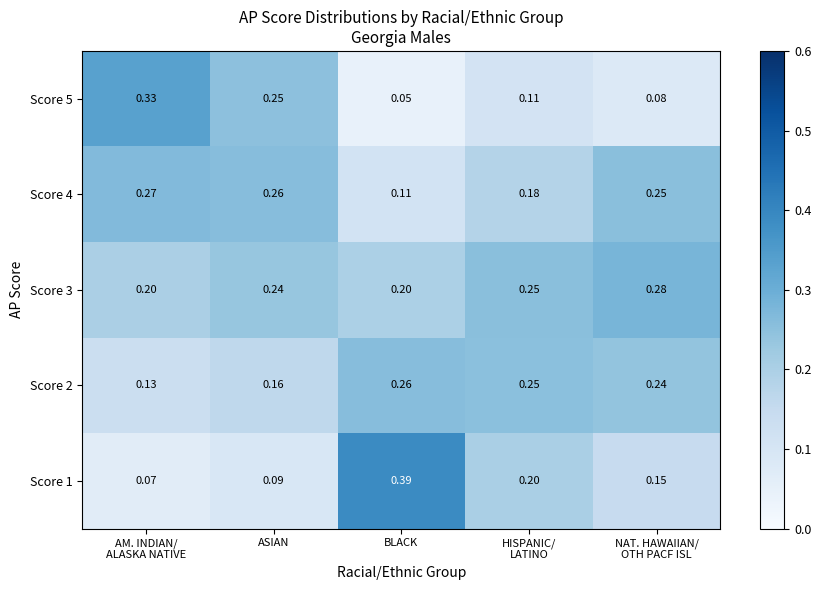

Which label corresponds to the largest value in the chart?

BLACK